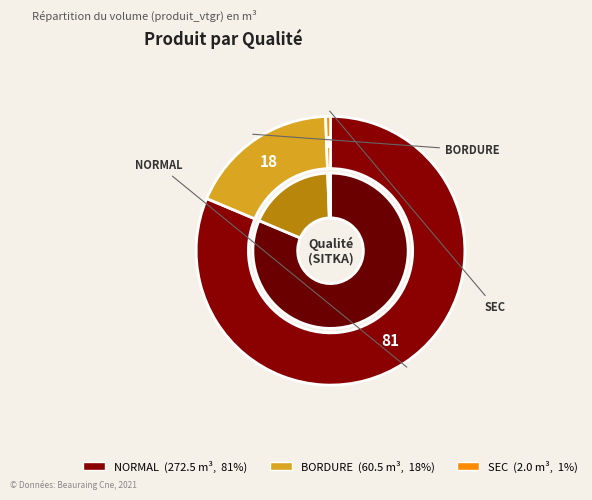

The 12 slice represents 9% of the pie. True or false?

False